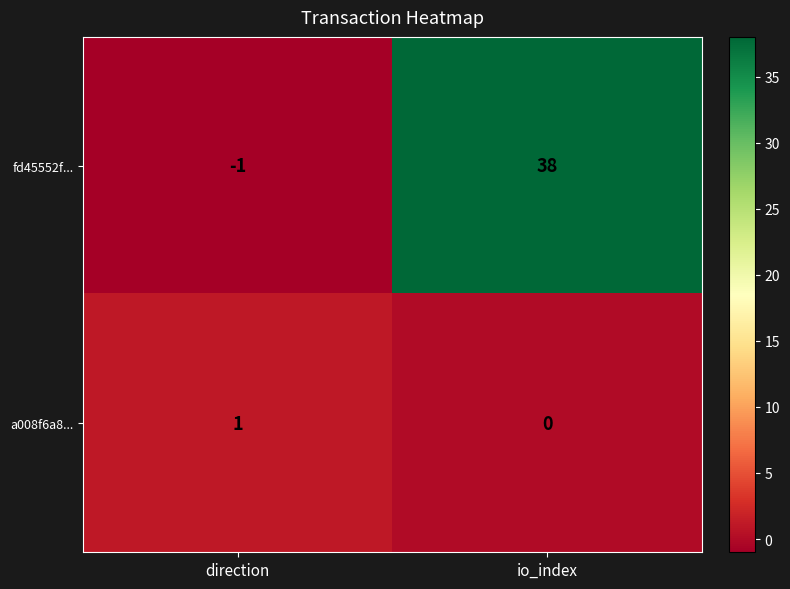

At which category is the sum across all series the highest?

io_index